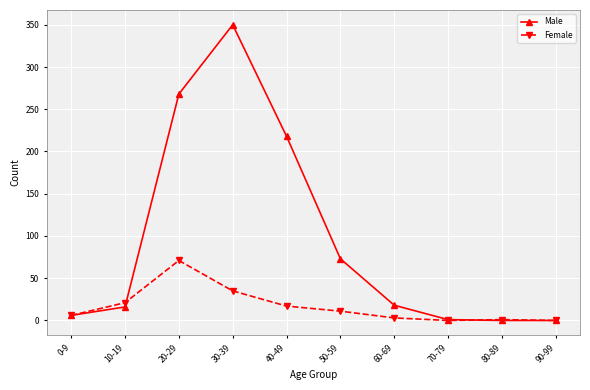

What is the maximum value for Male?

350